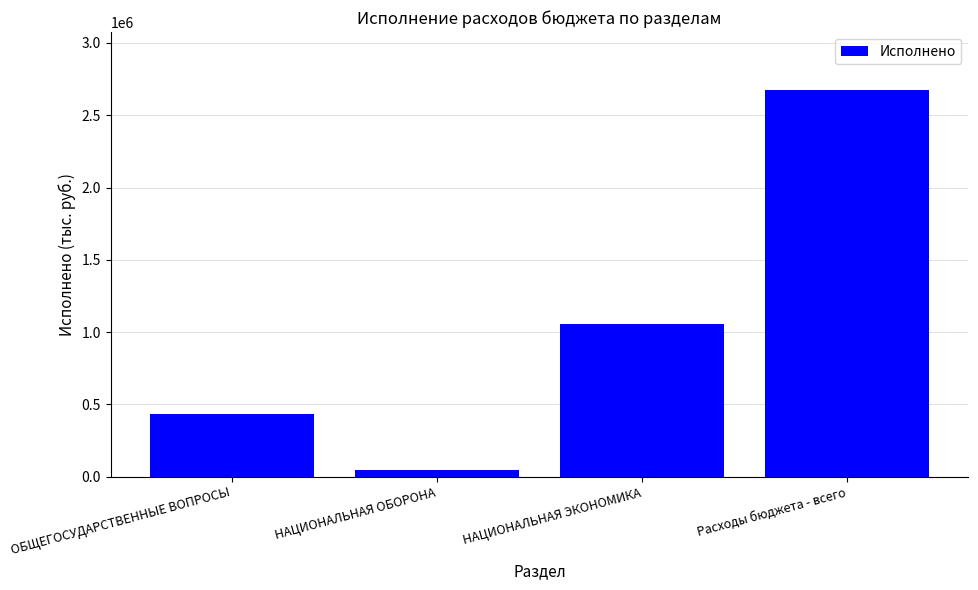

What is the difference between the second highest and minimum values?

1016116.1